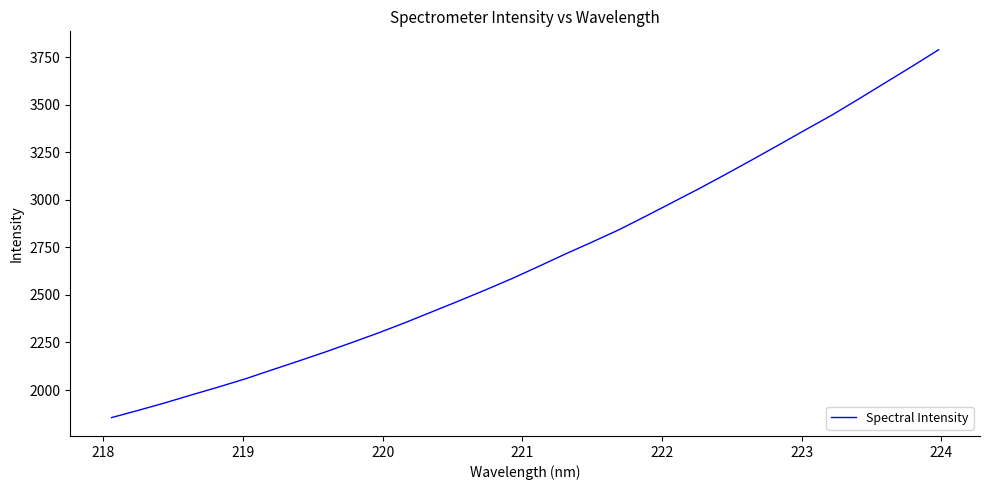

What is the smallest value displayed?

1855.1